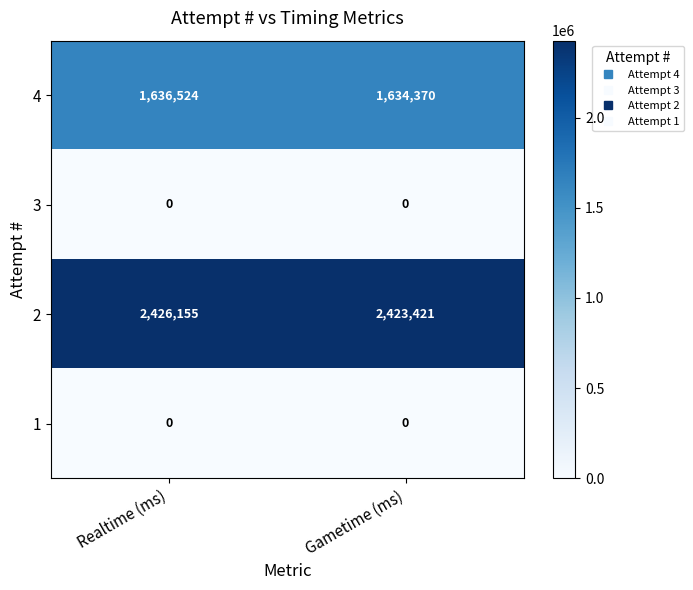

The value of 2 at Gametime (ms) is 2423421. True or false?

True